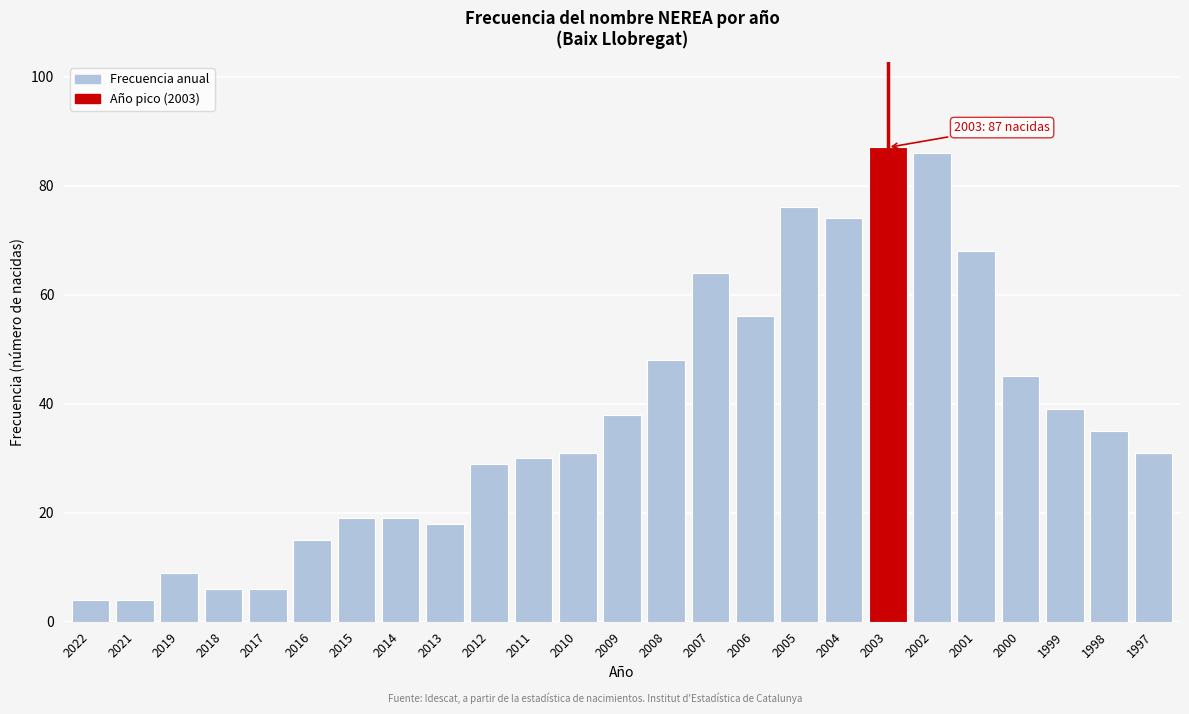

Reading left to right, what are all the values shown in this chart?

4	4	9	6	6	15	19	19	18	29	30	31	38	48	64	56	76	74	87	86	68	45	39	35	31